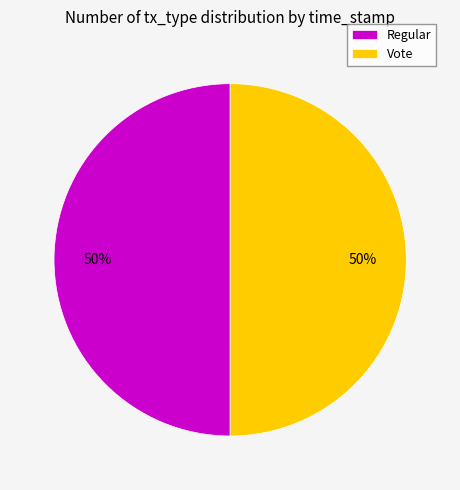

What is the ratio of the value at Vote to the value at Regular?

1.0